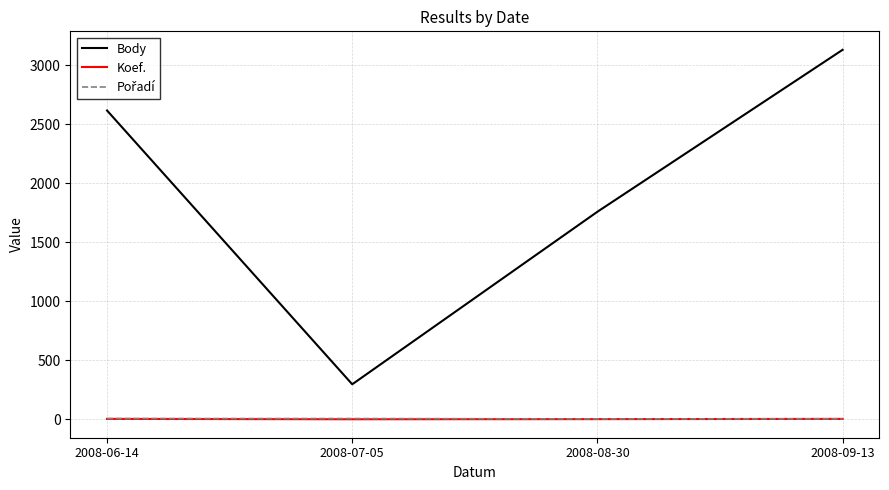

True or false: Body and Koef. intersect in this chart.

False